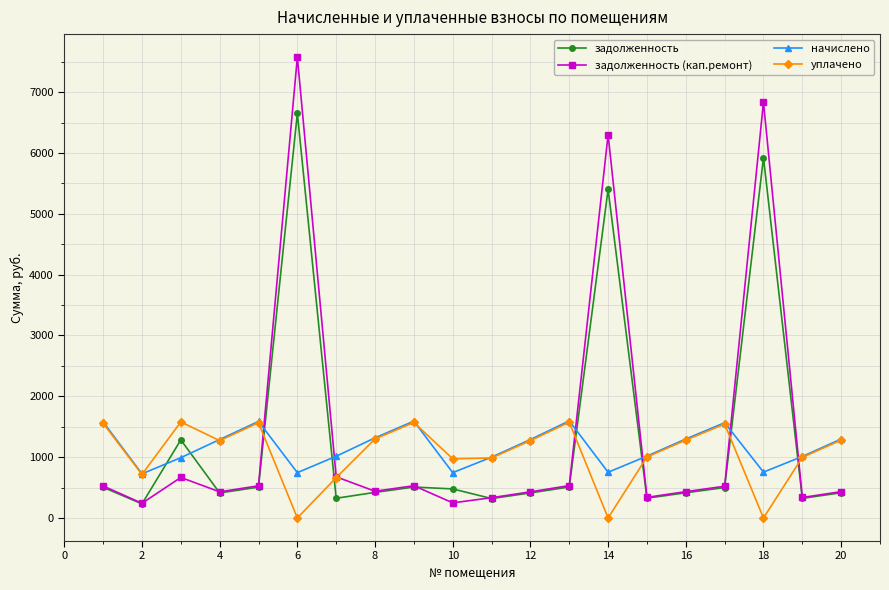

True or false: начислено and задолженность cross at least once.

True